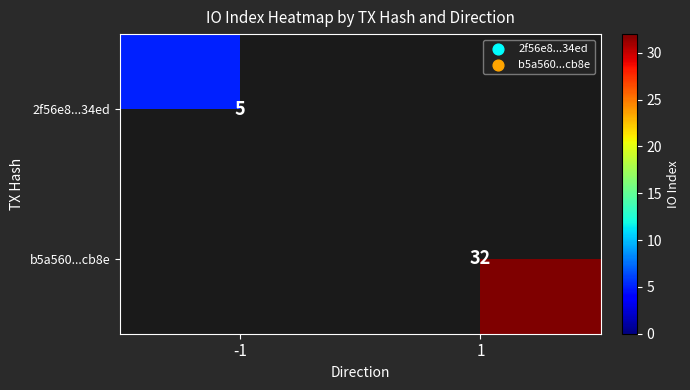

Is it true that b5a560...cb8e equals 32 at 1?

True